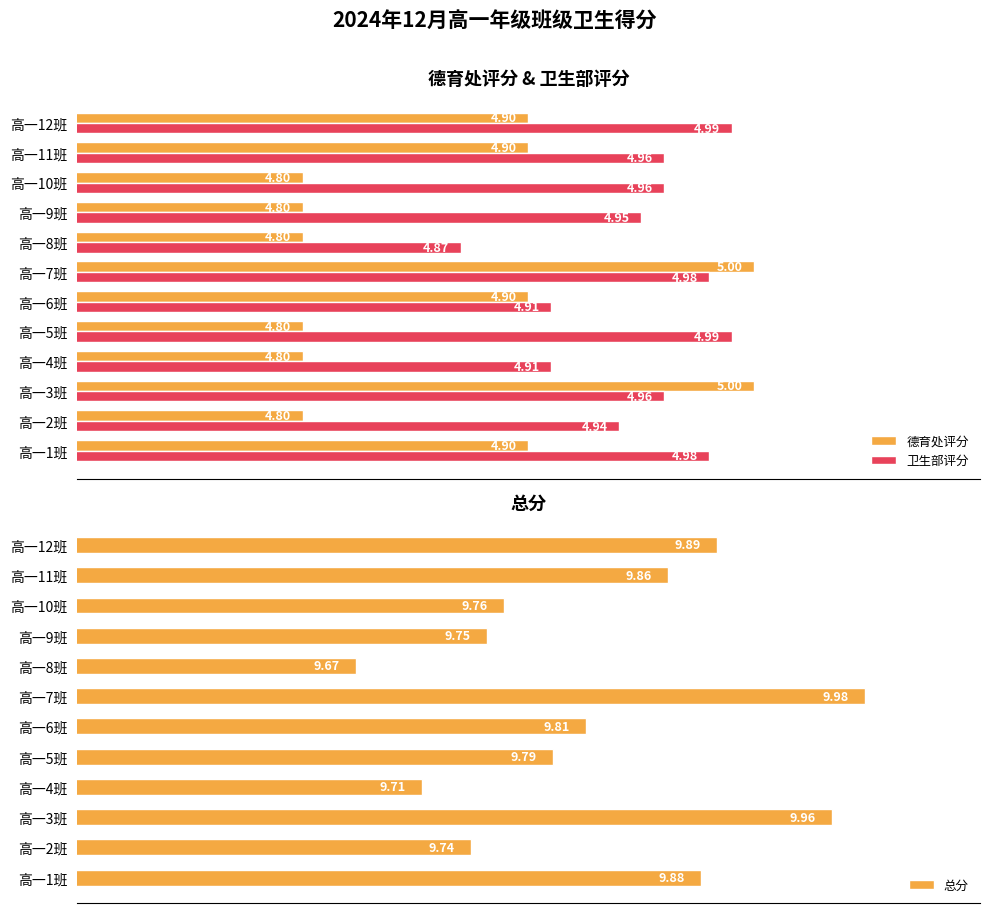

Is the value of 卫生部评分 at 高一9班 greater than the value of 德育处评分 at 高一12班?

Yes